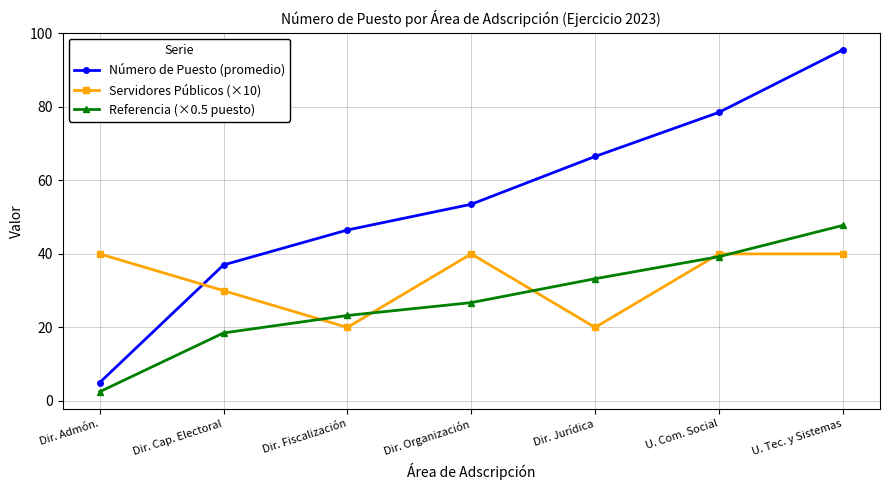

Is it true that Número de Puesto (promedio) equals 5.0 at Dir. Admón.?

True